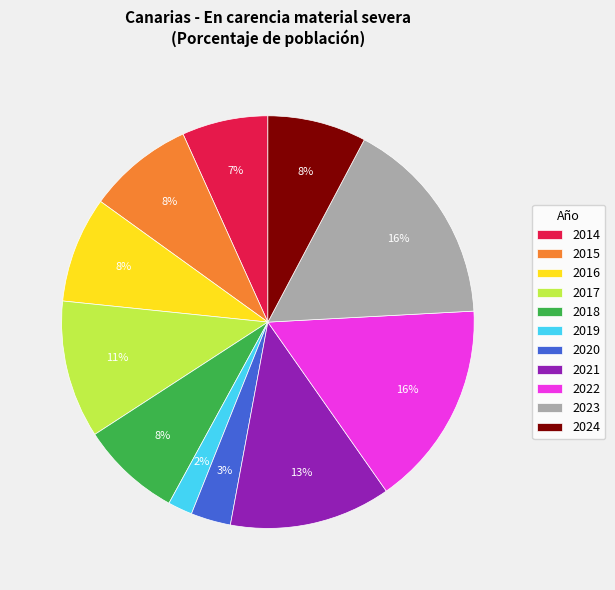

Approximately how many times larger is the value at 2014 compared to 2022?

0.4